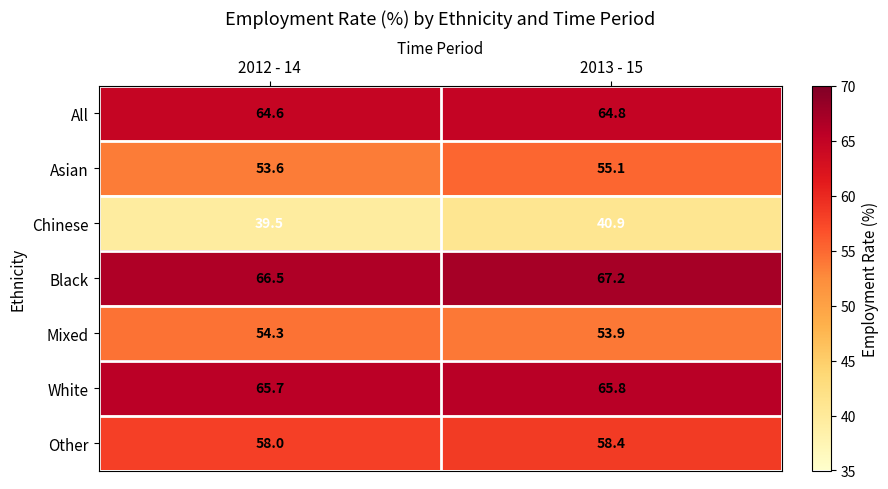

Where is Mixed nearest to the value 54?

2013 - 15